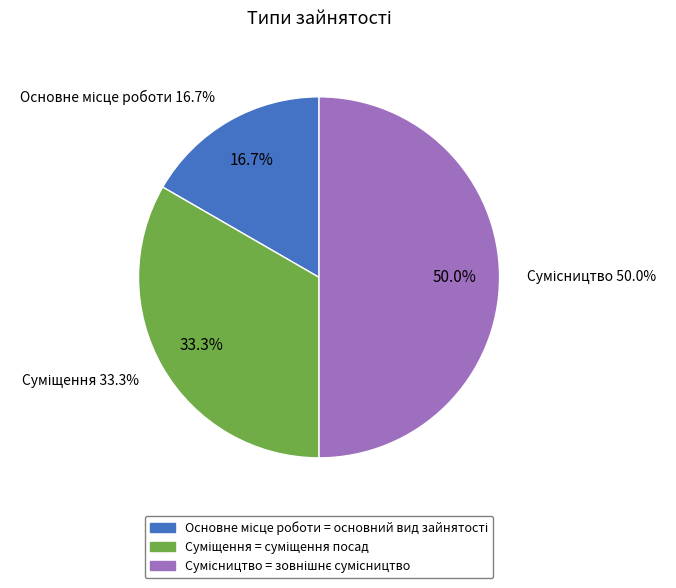

Is Суміщення the majority of the pie?

No